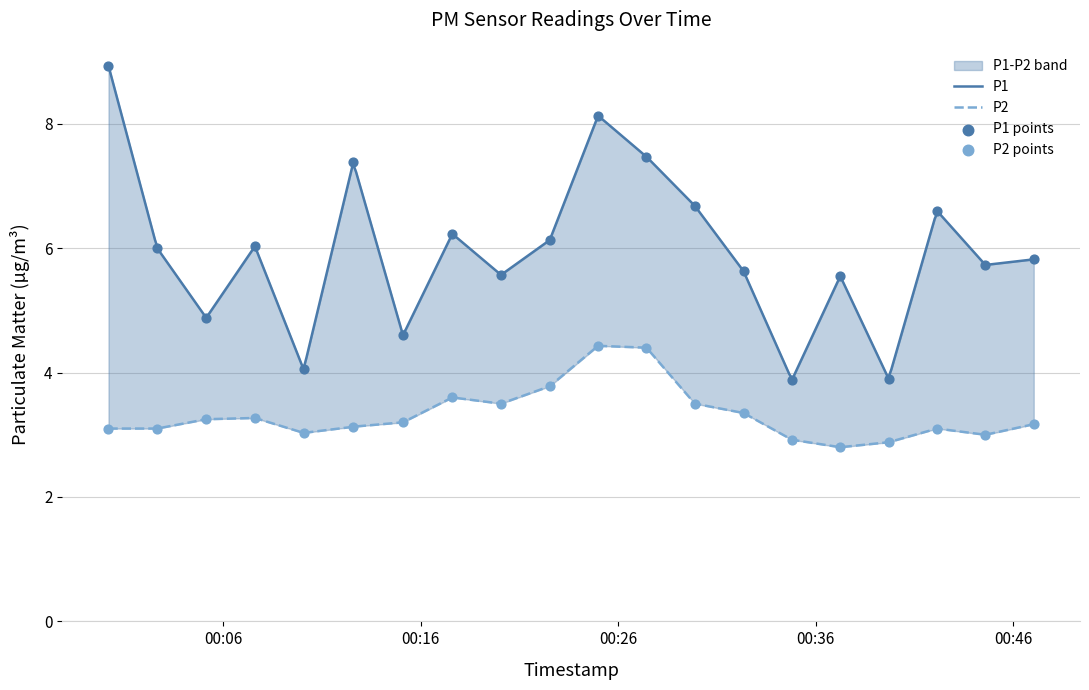

At how many categories does at least one series exceed 8?

2